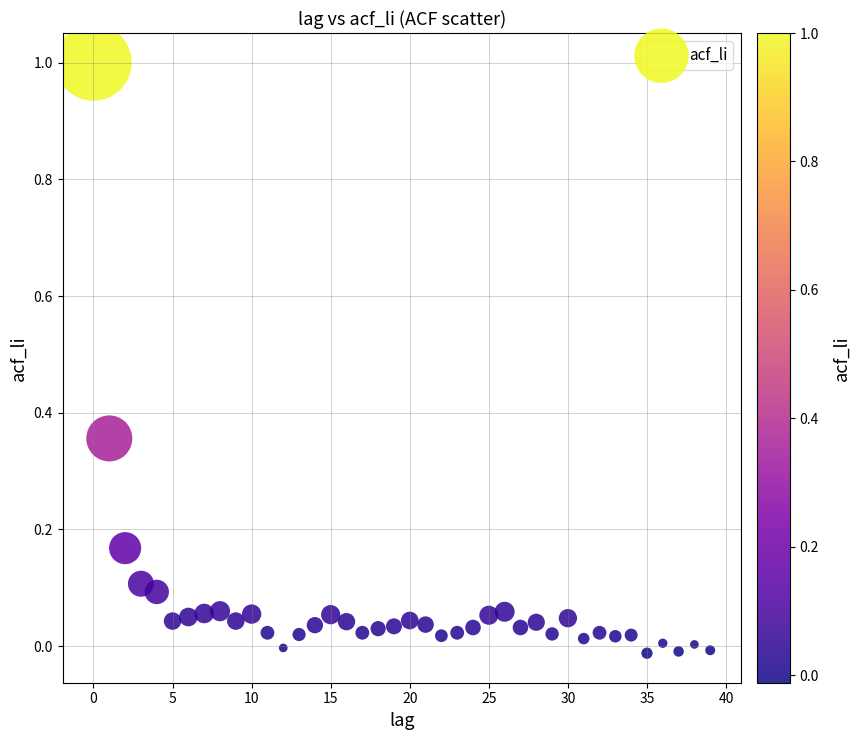

What is the range of Y values (max minus min)?

1.0